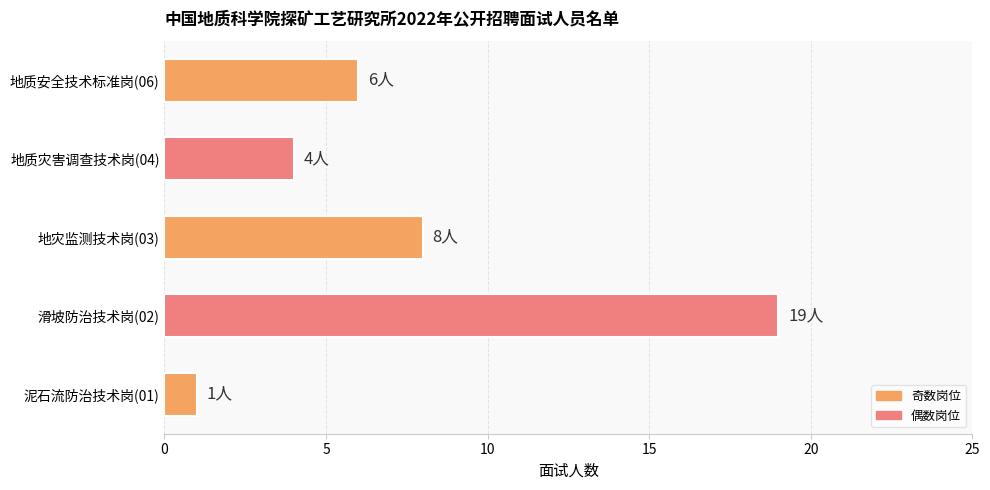

Are the bars horizontal?

Yes